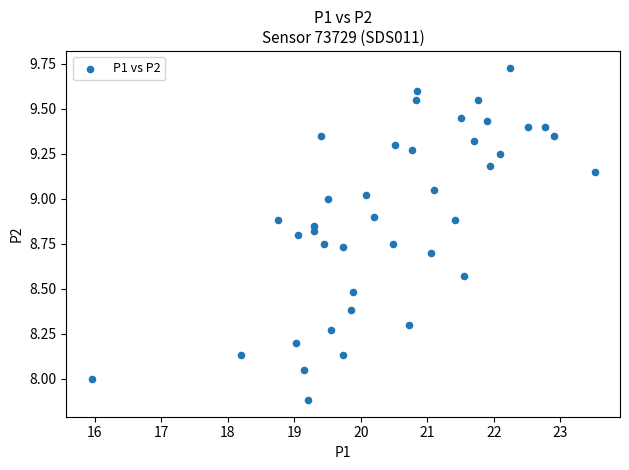

What is the range of X values (max minus min)?

7.6